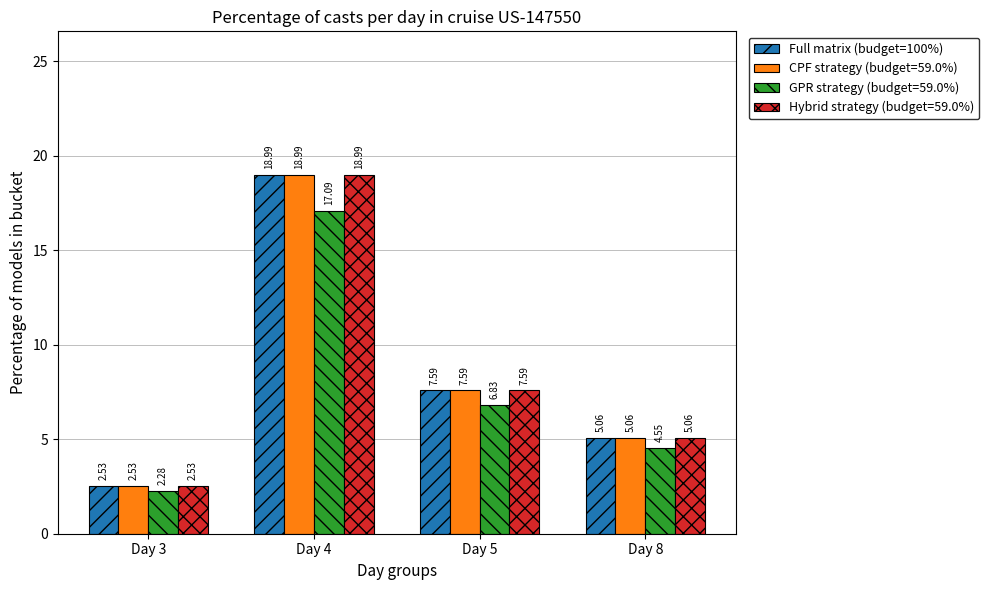

What is the difference between the maximum and second lowest values in the CPF strategy (budget=59.0%) series?

13.9